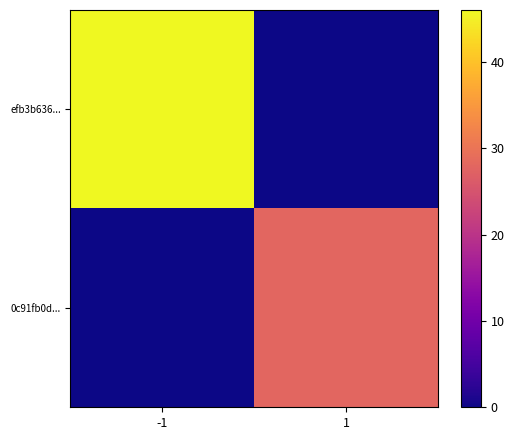

Reading right to left, what are all the values shown in this chart?

efb3b636...: 1=0	-1=46
0c91fb0d...: 1=28	-1=0